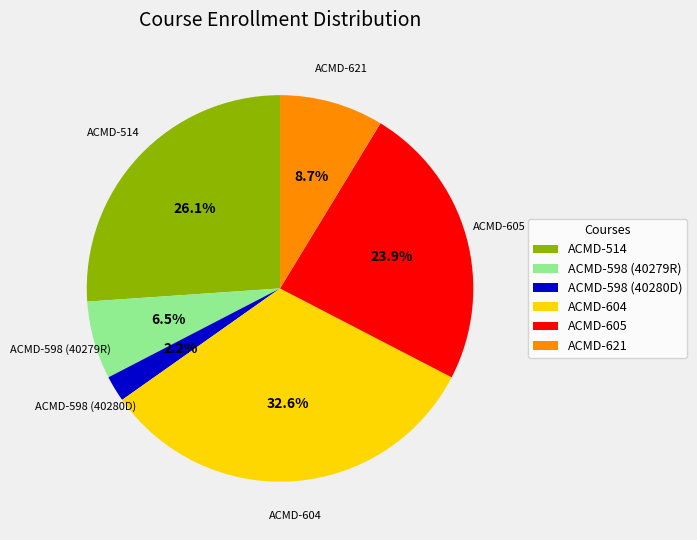

Which category has the smallest portion of the pie?

ACMD-598 (40280D)